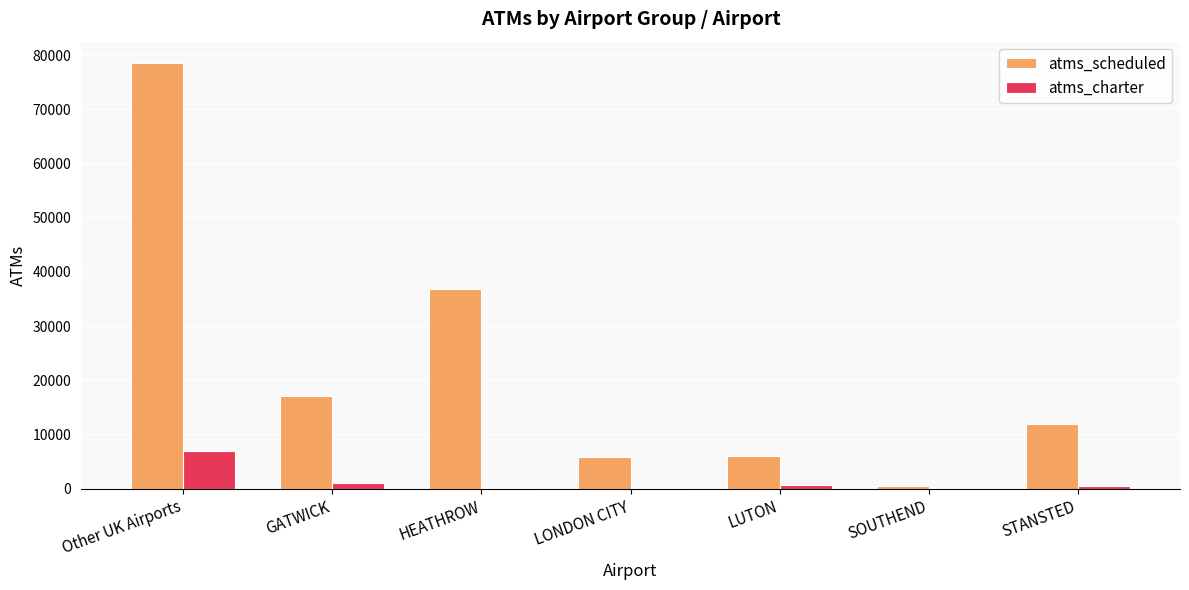

True or false: atms_scheduled has a value of 18377 at STANSTED.

False